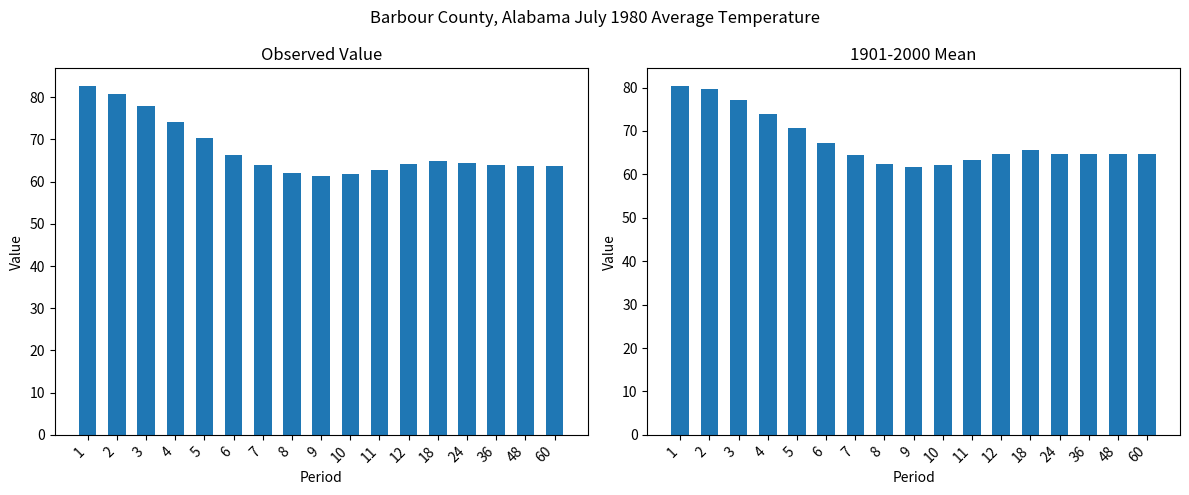

Are the bars grouped side by side (vs. stacked)?

Yes